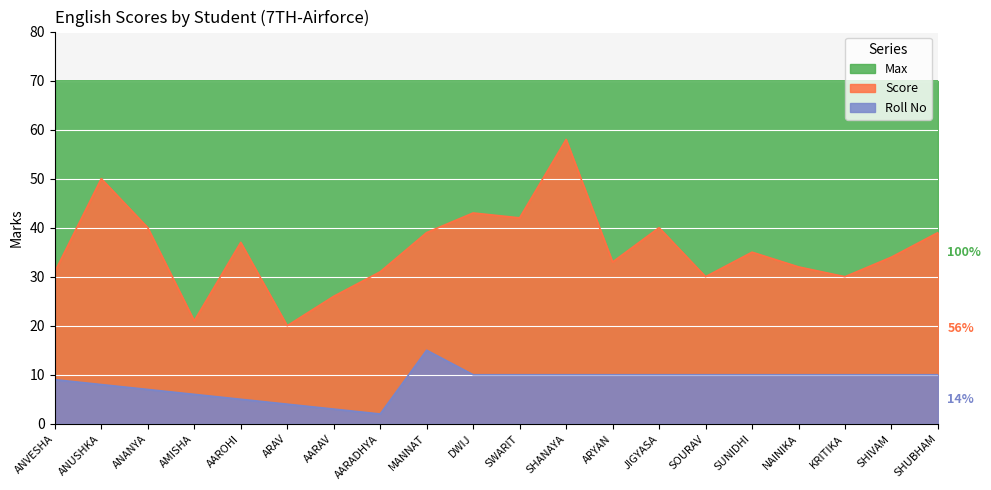

List the series in order of their overall mean, highest first.

Max, Score, Roll No